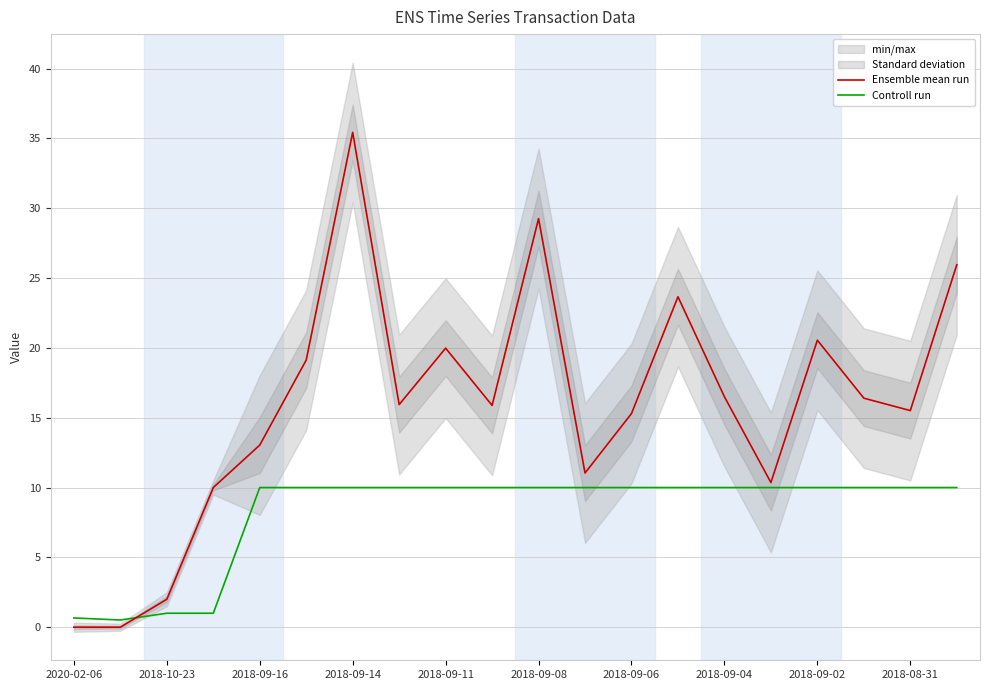

What are all the series names shown in the legend?

Ensemble mean run, Controll run